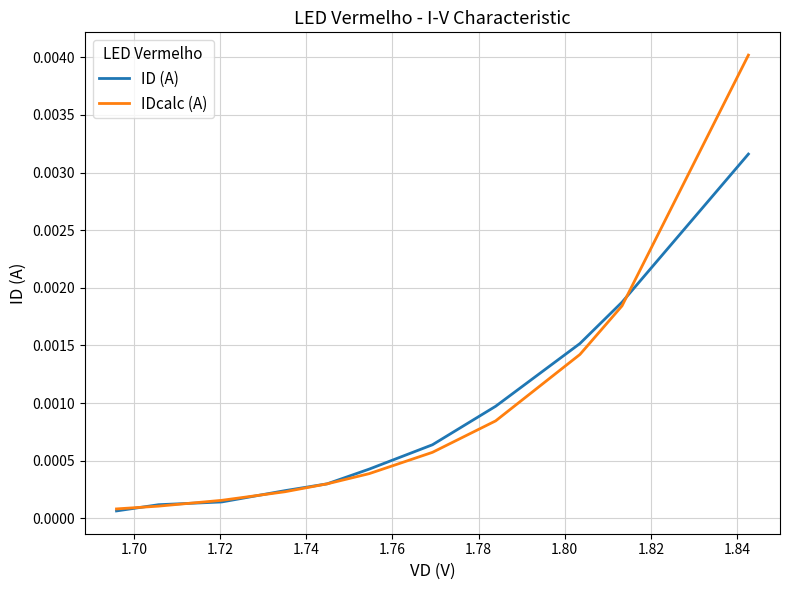

Which series has the largest range (max minus min)?

IDcalc (A)